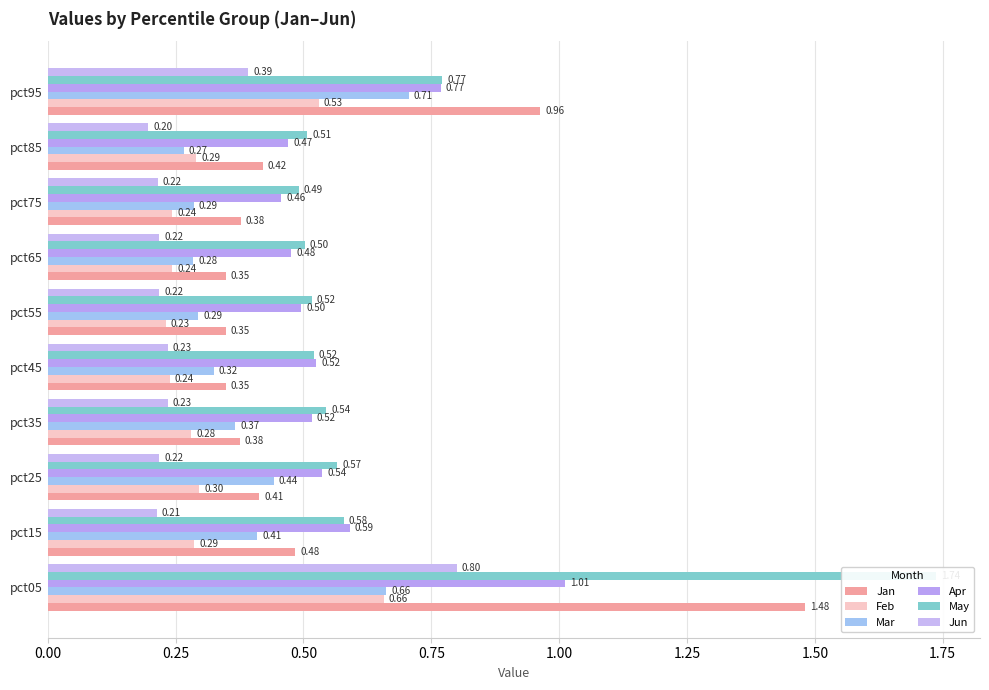

What is the maximum value shown in the chart?

1.7